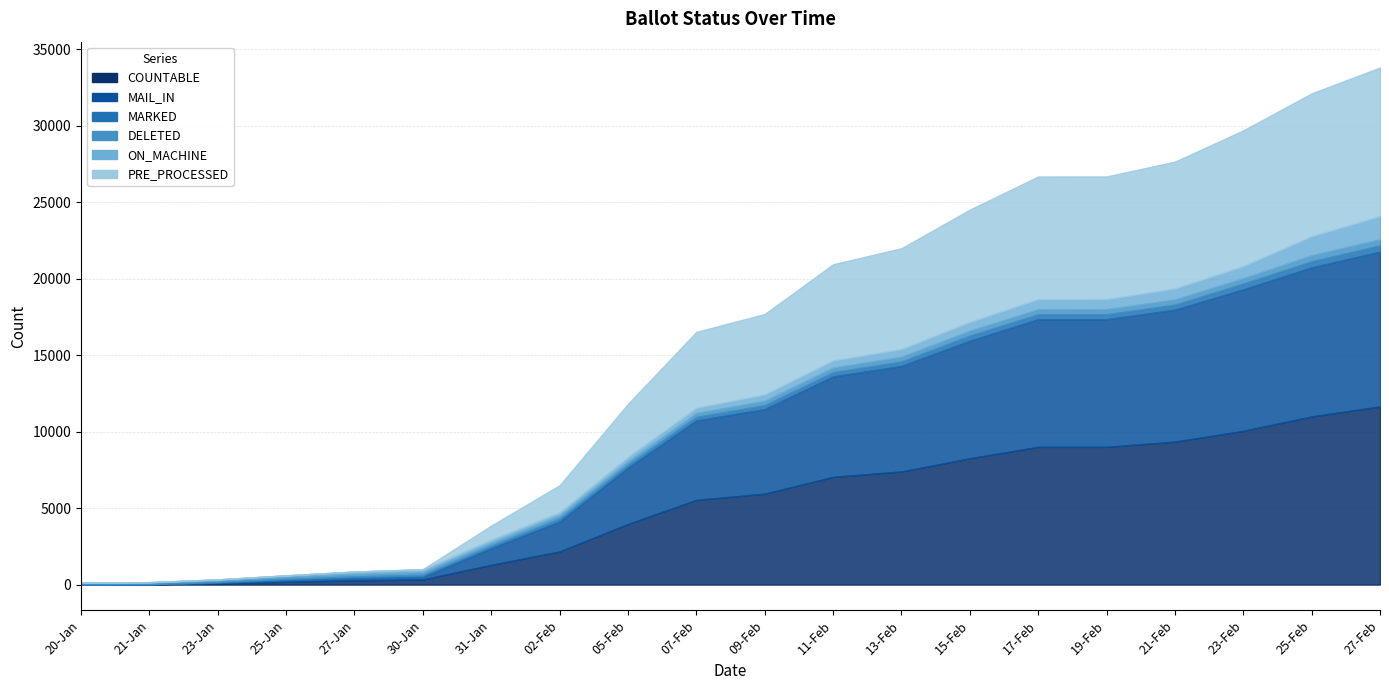

Between which two adjacent categories do ON_MACHINE and MARKED first intersect?

20-Jan and 21-Jan